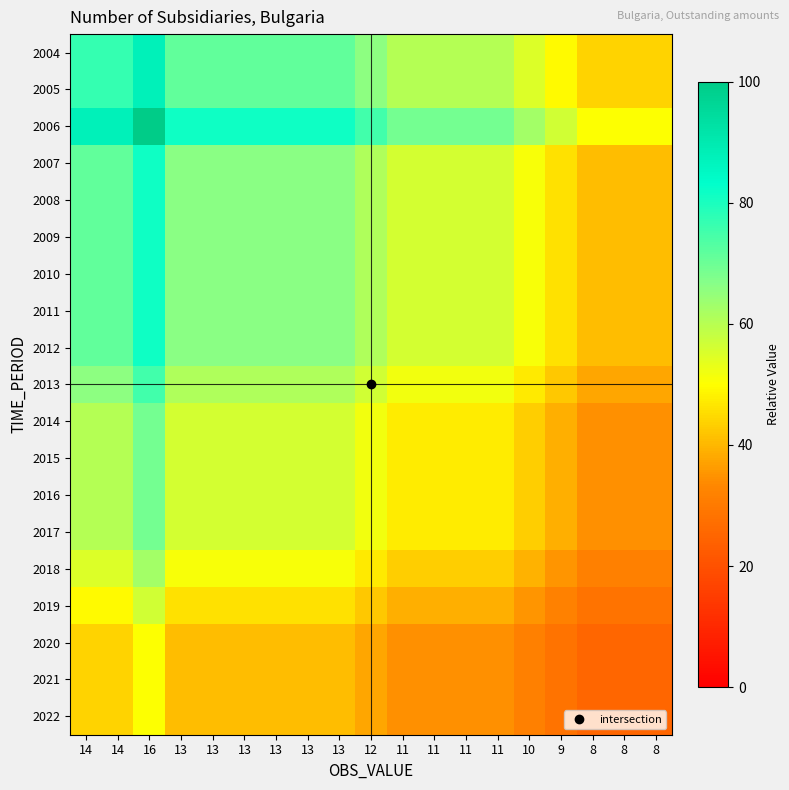

Count the number of categories in the chart.

19